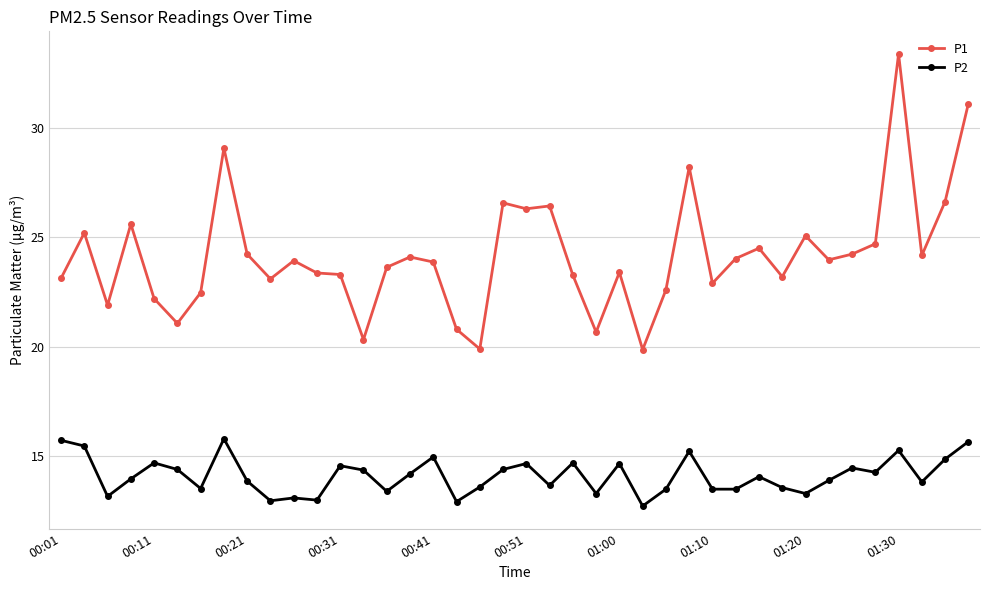

What is the maximum value shown in the chart?

33.4